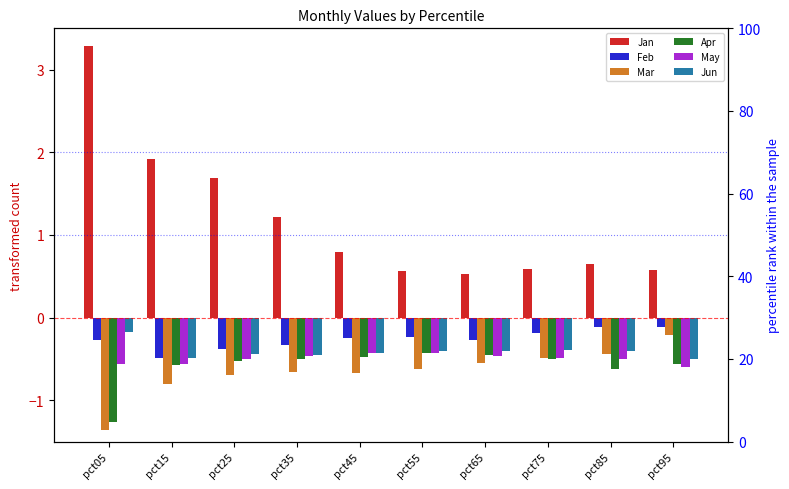

At which category is the sum across all series the highest?

pct05